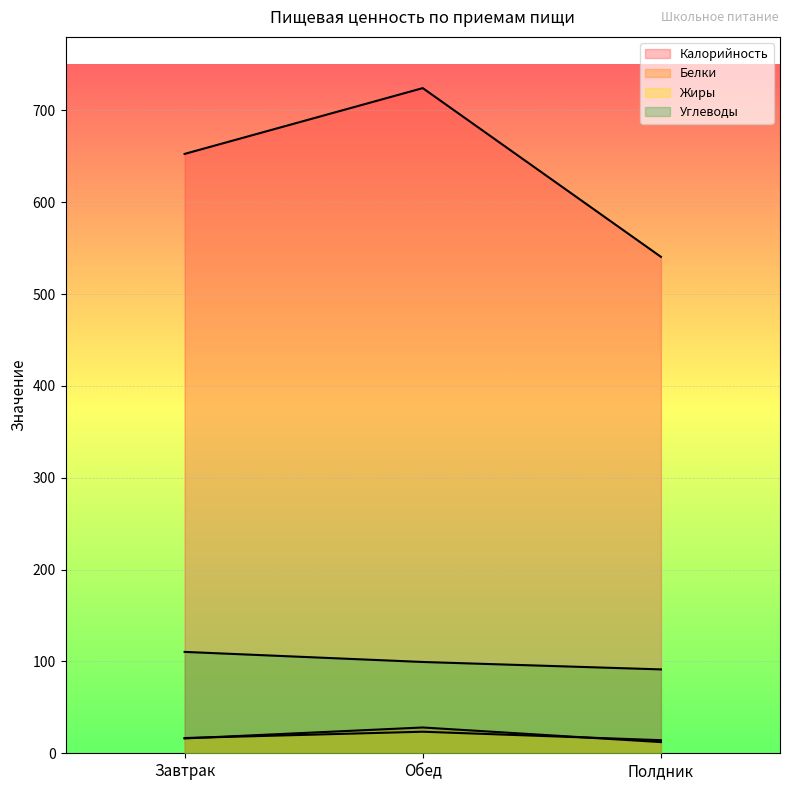

Where does the Калорийность series first go above 652?

Завтрак